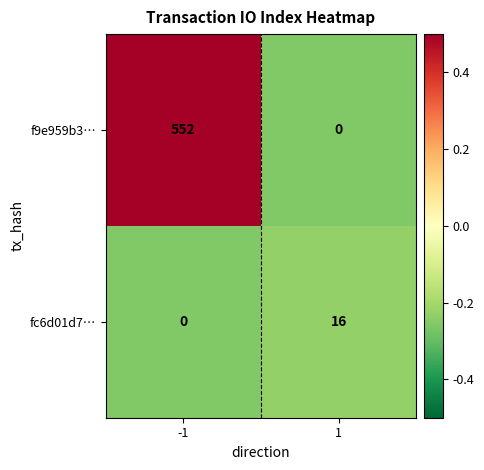

The value of f9e959b3… at -1 is 552. True or false?

True